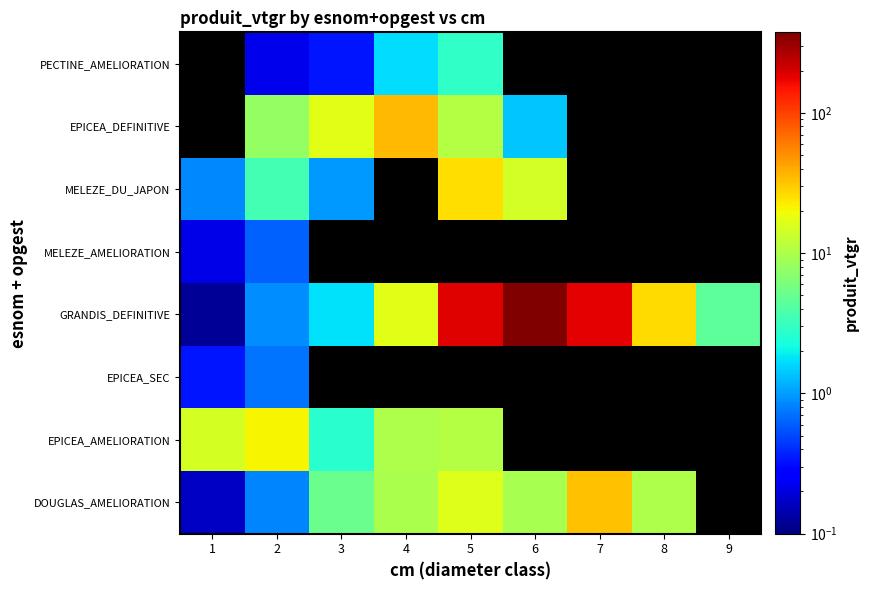

List the series in order of their peak value, lowest first.

MELEZE_AMELIORATION, EPICEA_SEC, EPICEA_AMELIORATION, MELEZE_DU_JAPON, DOUGLAS_AMELIORATION, GRANDIS_DEFINITIVE, EPICEA_DEFINITIVE, PECTINE_AMELIORATION